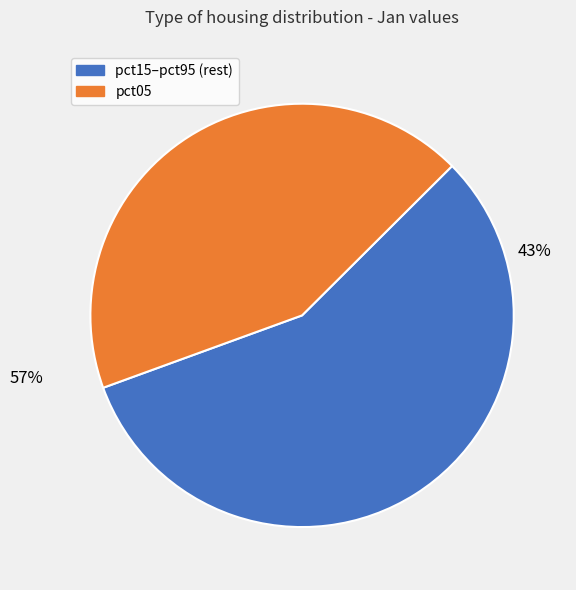

Does pct35 account for over 50% of the chart?

No